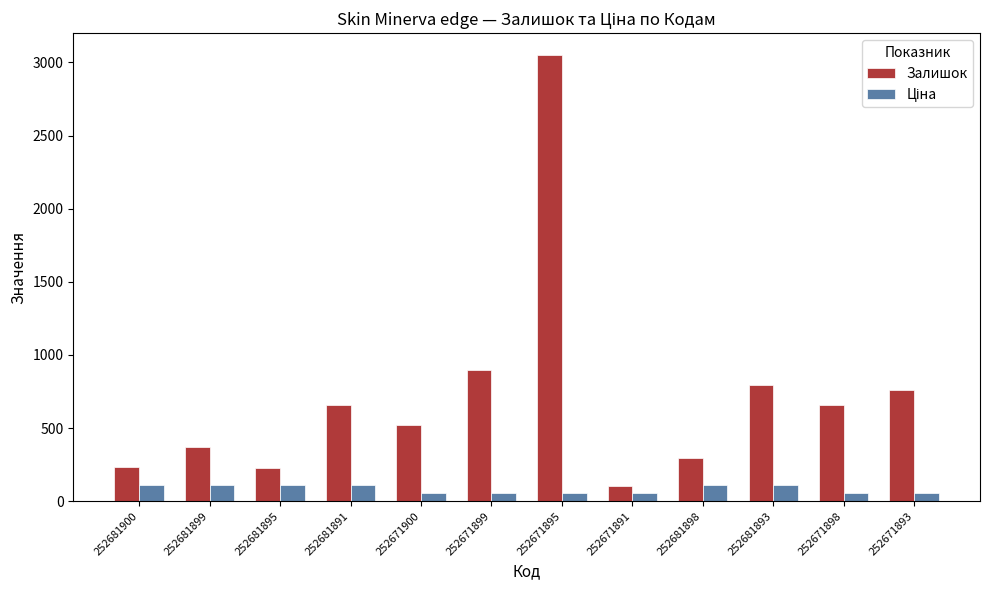

What is the difference between the maximum and minimum values in the Залишок series?

2946.0